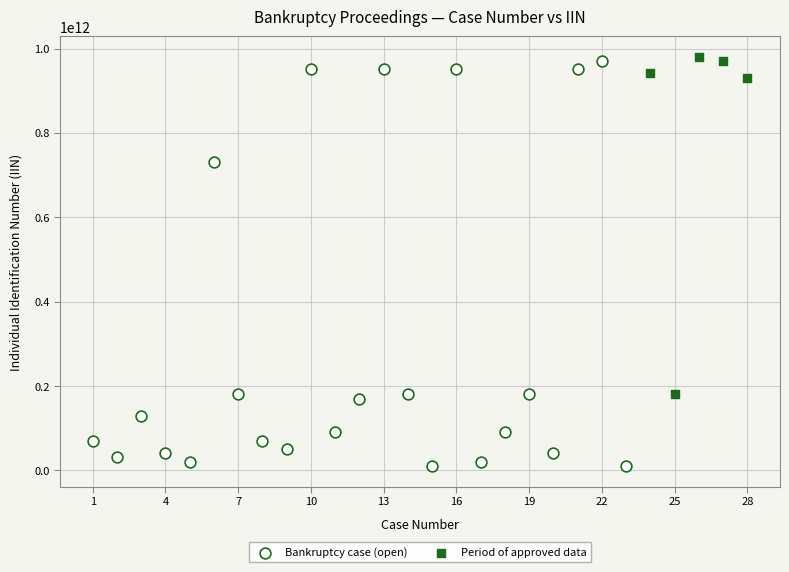

Which series contains the lowest Y value?

Bankruptcy case (open)